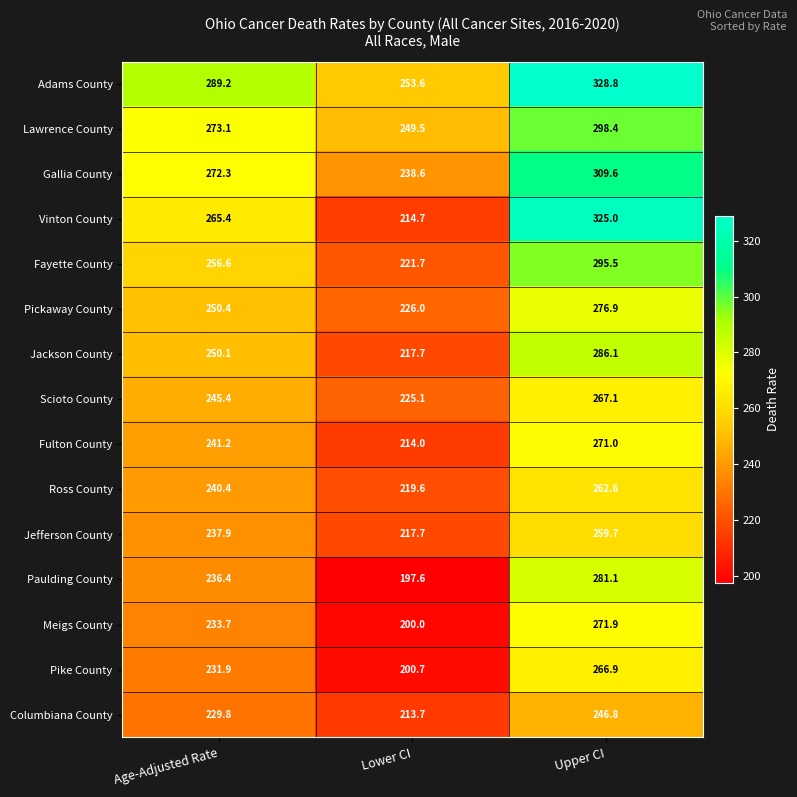

Rank the series at Upper CI from lowest to highest value.

Columbiana County, Jefferson County, Ross County, Pike County, Scioto County, Fulton County, Meigs County, Pickaway County, Paulding County, Jackson County, Fayette County, Lawrence County, Gallia County, Vinton County, Adams County